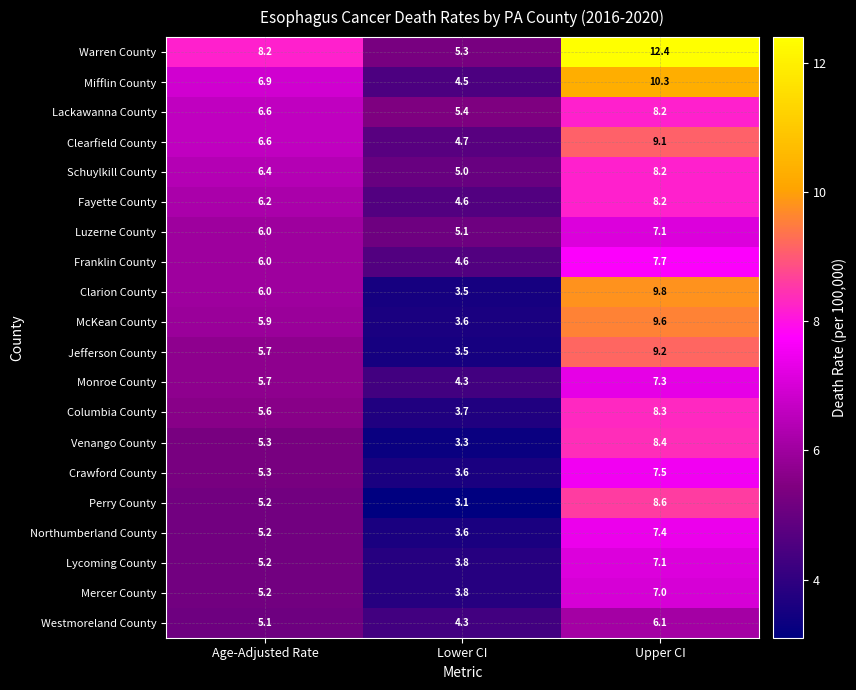

What is the minimum value shown in the chart?

3.1